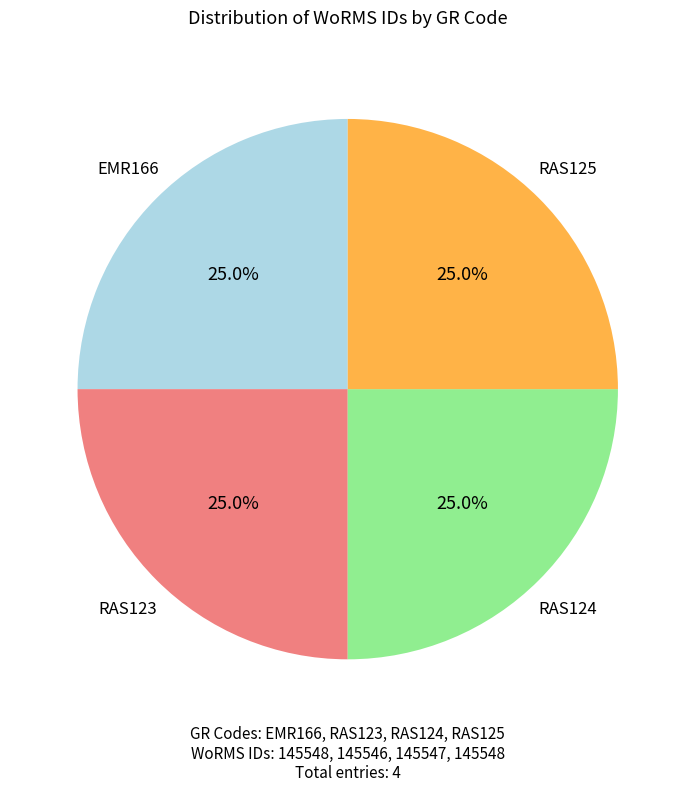

To the nearest percent, what portion does RAS125 represent?

25%